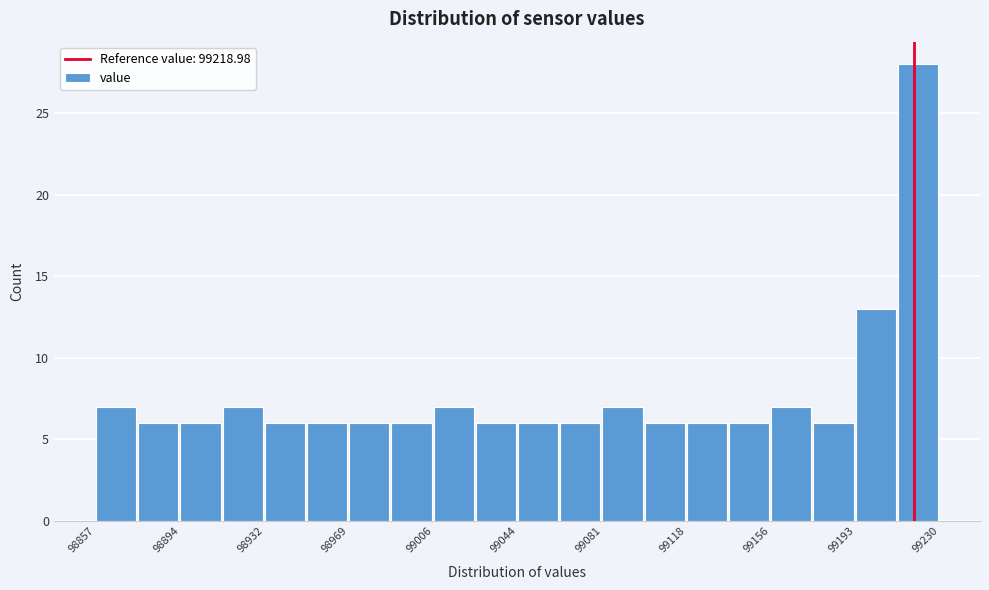

Read against the x-axis, roughly where is the centre of the tallest bar?

99220